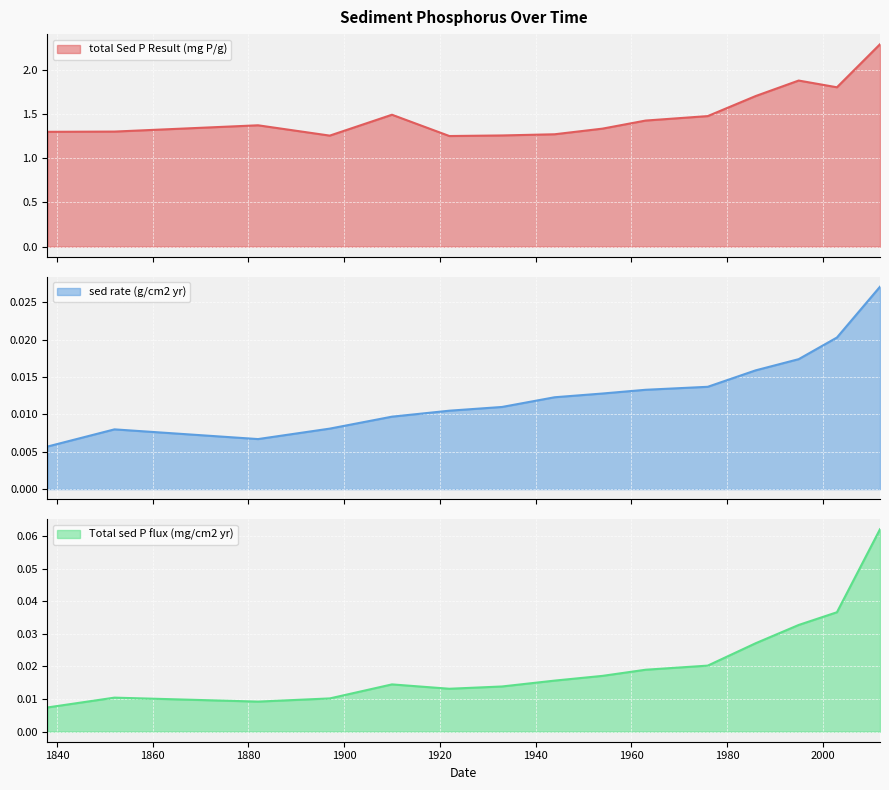

True or false: sed rate (g/cm2 yr) and Total sed P flux (mg/cm2 yr) intersect in this chart.

False